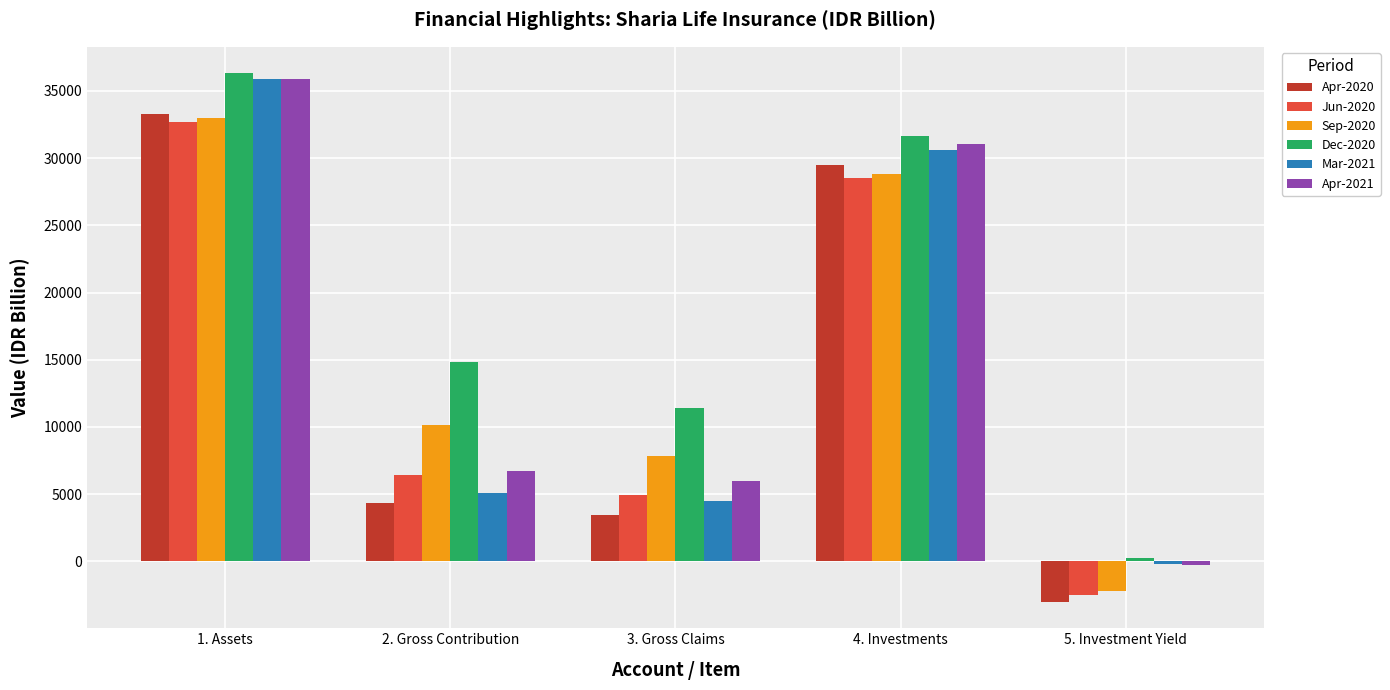

What is the total value across all series at 5. Investment Yield?

-7872.5